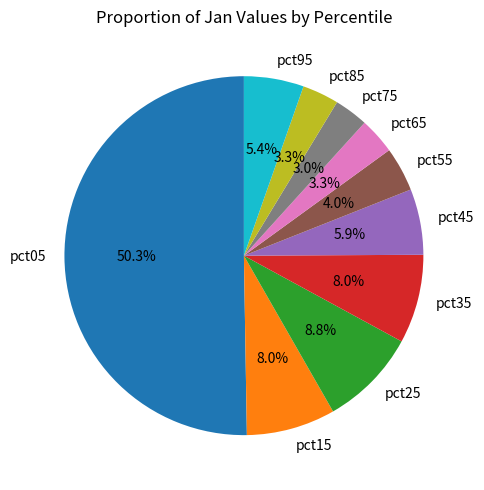

What is the majority slice?

pct05